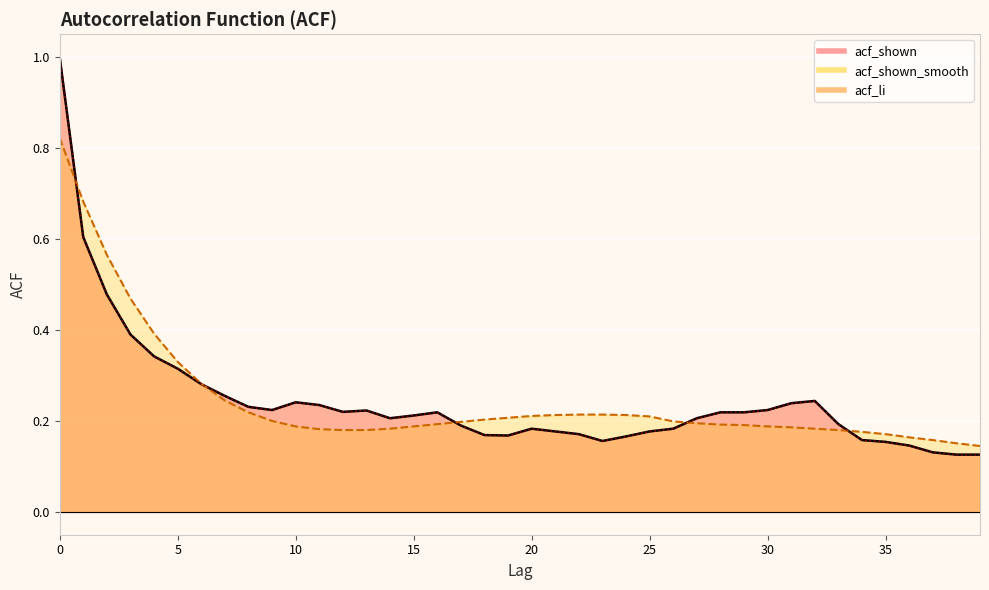

Reading left to right, what are all the values shown in this chart?

acf_shown: 1.0	0.6	0.5	0.4	0.3	0.3	0.3	0.3	0.2	0.2	0.2	0.2	0.2	0.2	0.2	0.2	0.2	0.2	0.2	0.2	0.2	0.2	0.2	0.2	0.2	0.2	0.2	0.2	0.2	0.2	0.2	0.2	0.2	0.2	0.2	0.2	0.1	0.1	0.1	0.1
acf_li: 1.0	0.6	0.5	0.4	0.3	0.3	0.3	0.3	0.2	0.2	0.2	0.2	0.2	0.2	0.2	0.2	0.2	0.2	0.2	0.2	0.2	0.2	0.2	0.2	0.2	0.2	0.2	0.2	0.2	0.2	0.2	0.2	0.2	0.2	0.2	0.2	0.1	0.1	0.1	0.1
acf_shown_smooth: 0.8	0.7	0.6	0.5	0.4	0.3	0.3	0.2	0.2	0.2	0.2	0.2	0.2	0.2	0.2	0.2	0.2	0.2	0.2	0.2	0.2	0.2	0.2	0.2	0.2	0.2	0.2	0.2	0.2	0.2	0.2	0.2	0.2	0.2	0.2	0.2	0.2	0.2	0.2	0.1